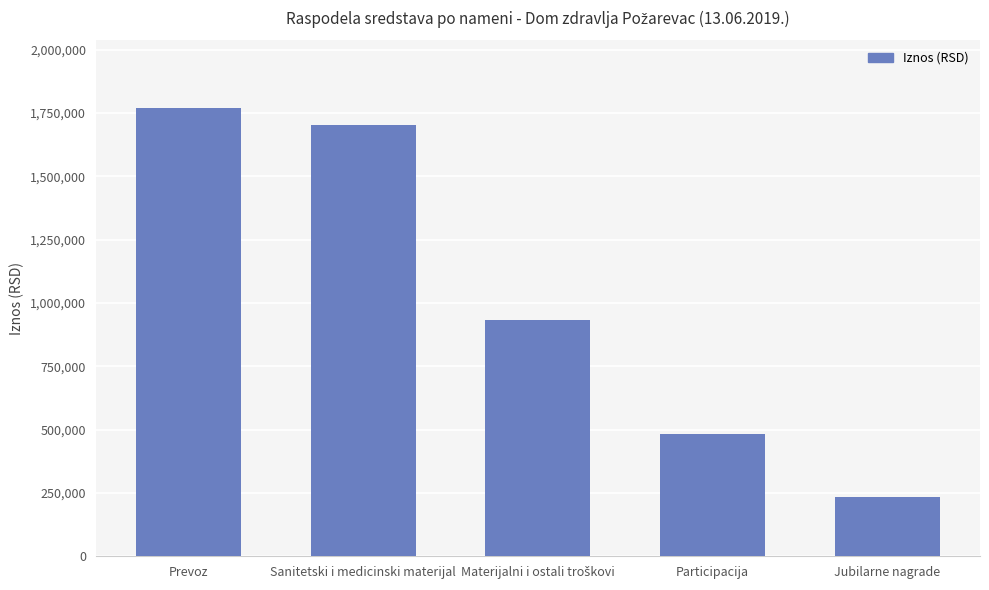

What value does the data have at Prevoz?

1770396.5